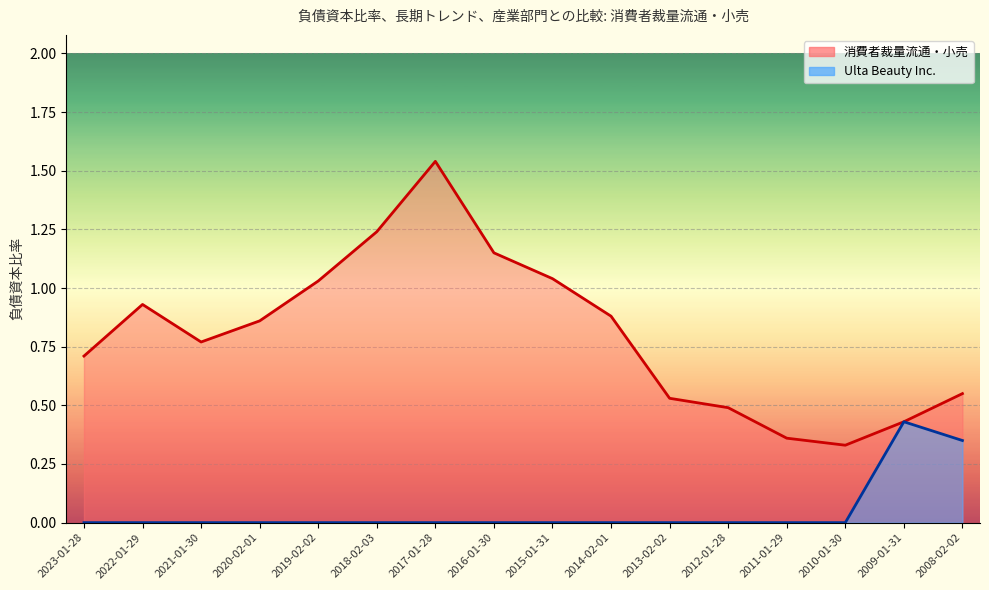

How many interior local peaks does the 消費者裁量流通・小売 series have?

2